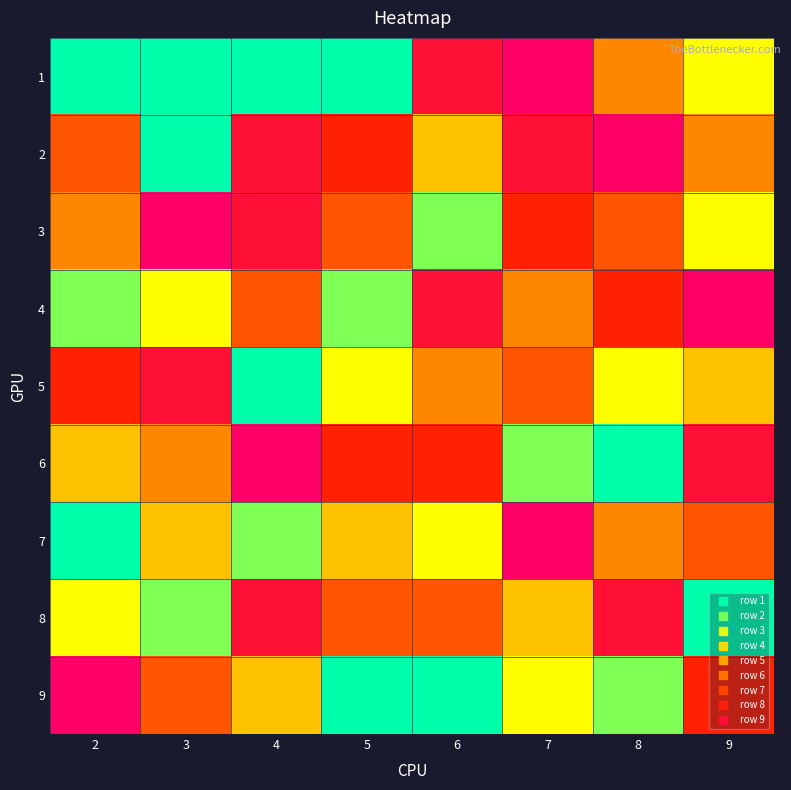

List the series in order of their peak value, lowest first.

5, 8, 1, 2, 3, 4, 6, 7, 9